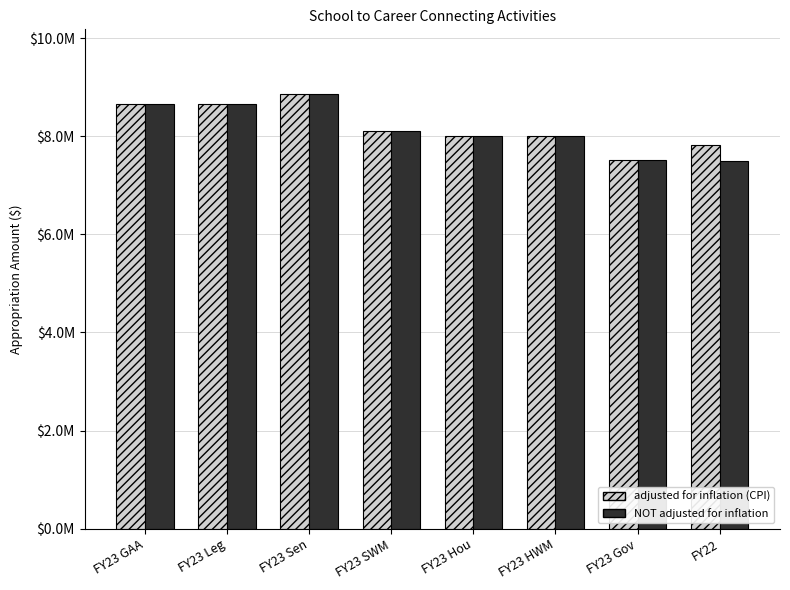

Reading left to right, extract all data points from this chart.

adjusted for inflation (CPI): 8.7	8.7	8.8	8.1	8.0	8.0	7.5	7.8
NOT adjusted for inflation: 8.7	8.7	8.8	8.1	8.0	8.0	7.5	7.5